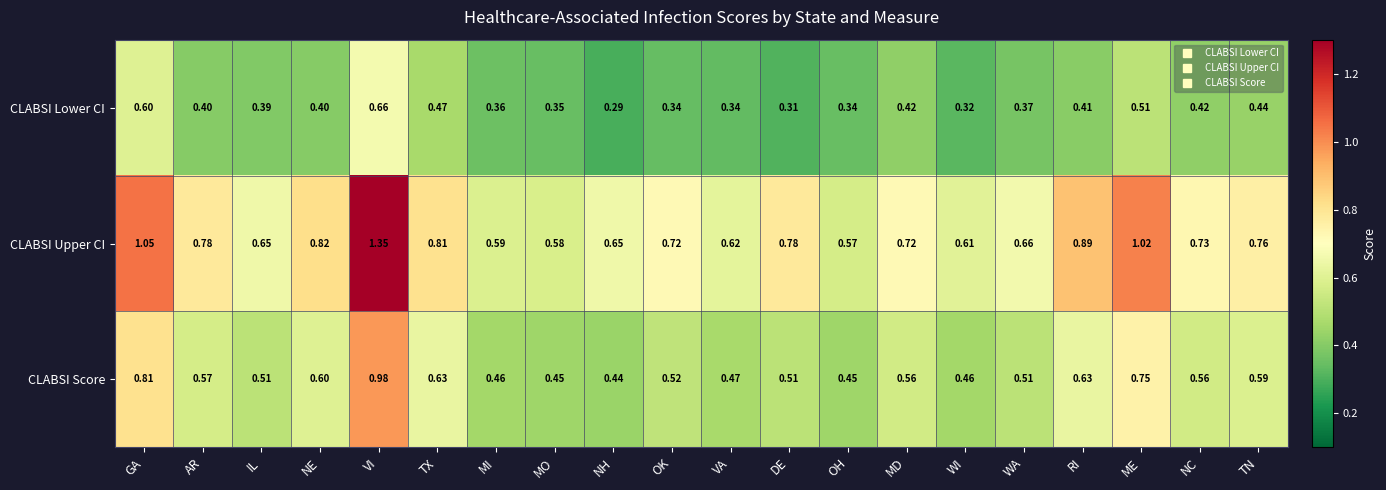

How many categories are shown in the chart?

20